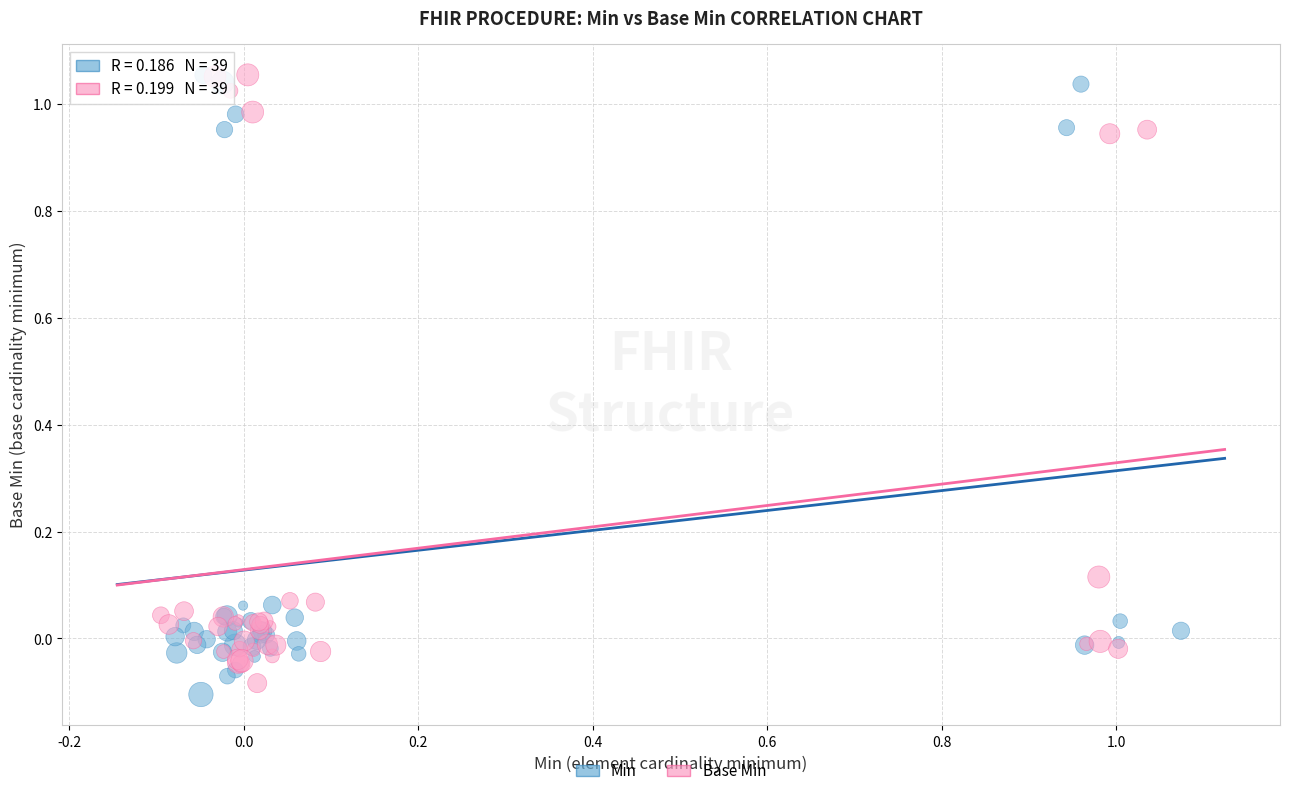

Which series has the widest spread of Y values?

Min